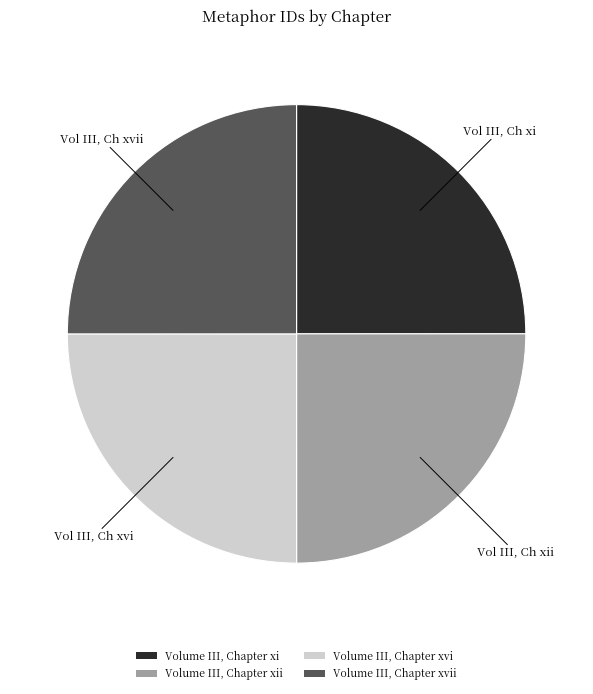

The Volume III, Chapter xvii slice represents 18% of the pie. True or false?

False